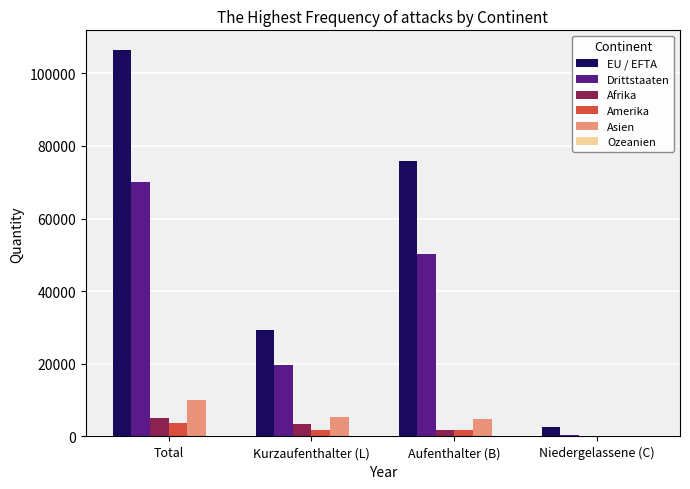

Which series has the largest total across all categories?

EU / EFTA